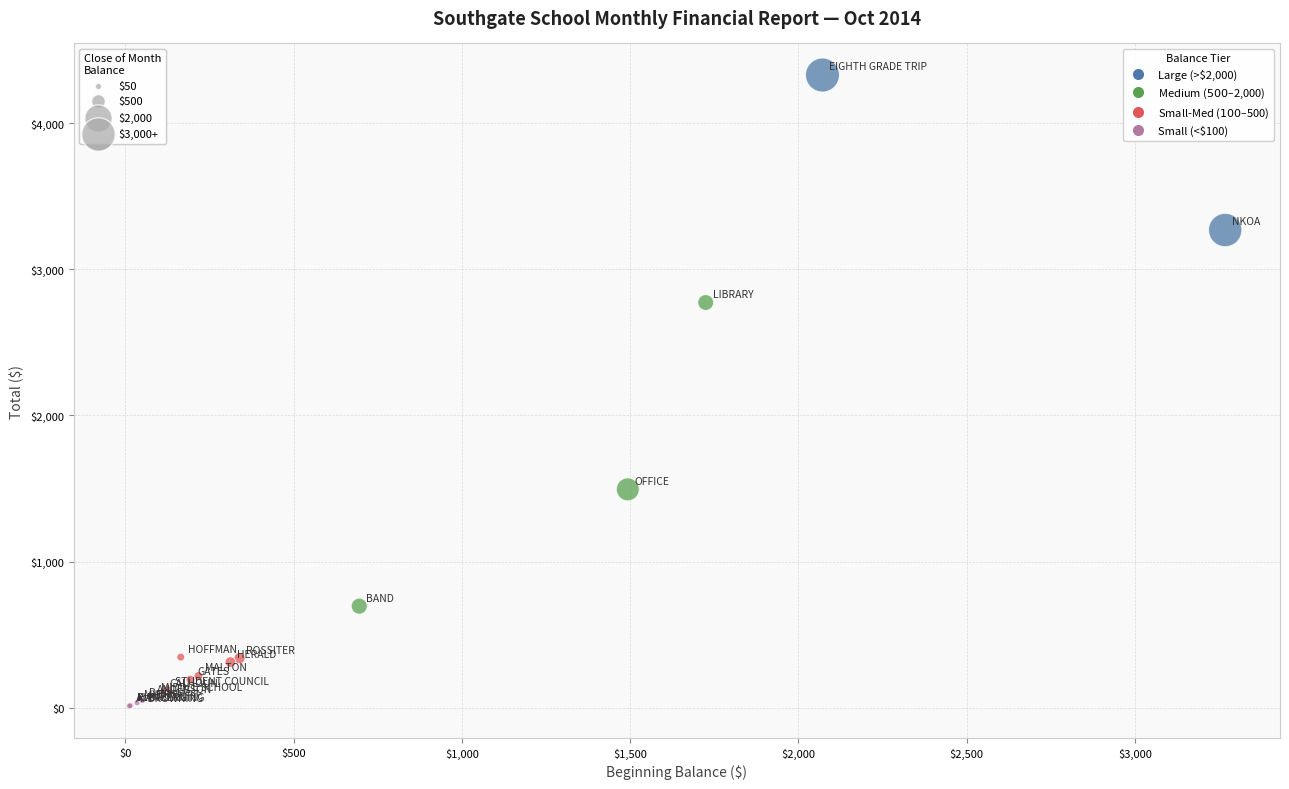

What Y value in the scatter plot is closest to 2169?

2771.8